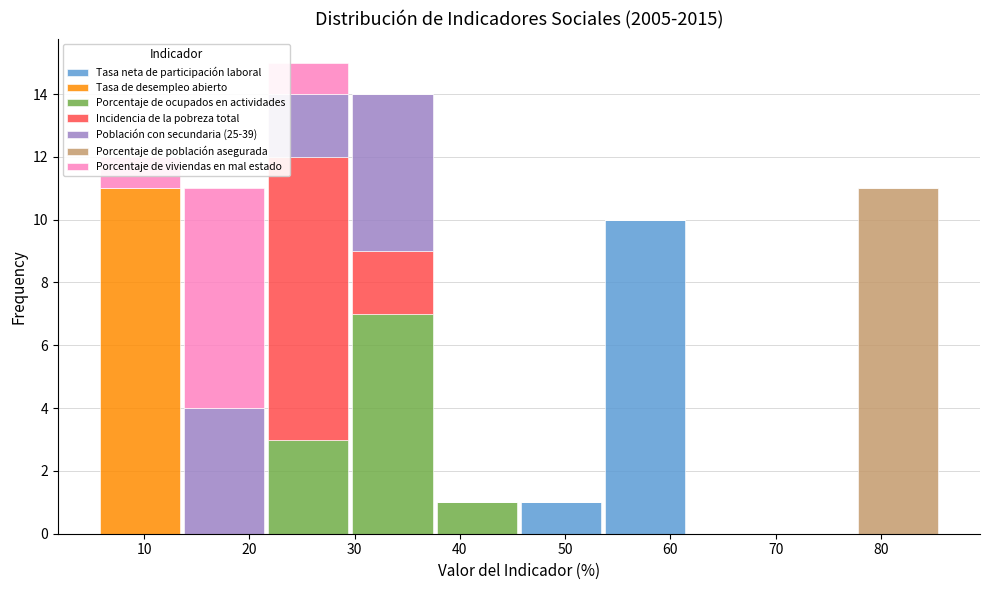

Which range on the x-axis has the tallest stacked bar (by total height)?

22 to 30